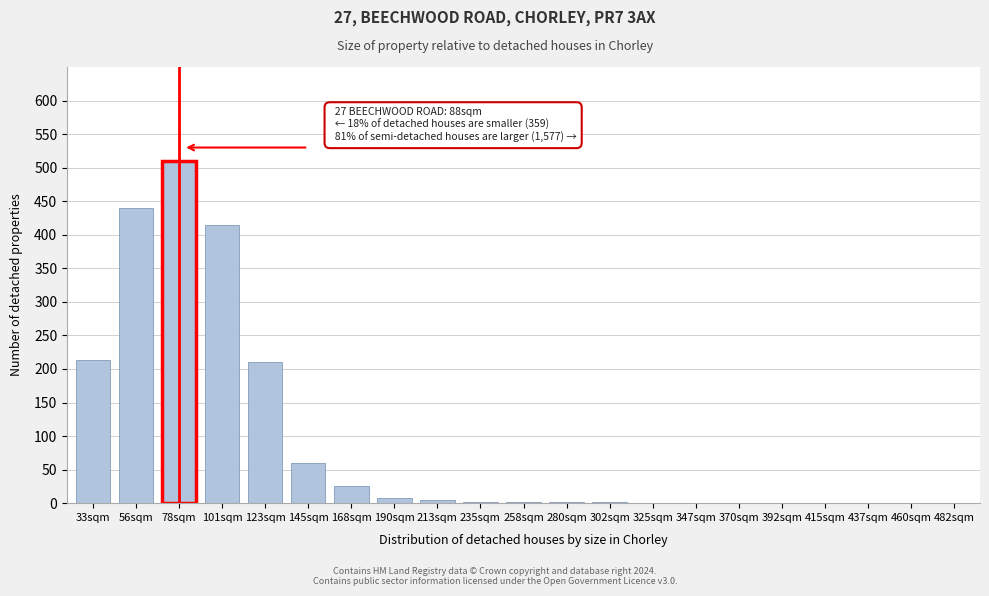

Where is the data nearest to the value 255?

33sqm